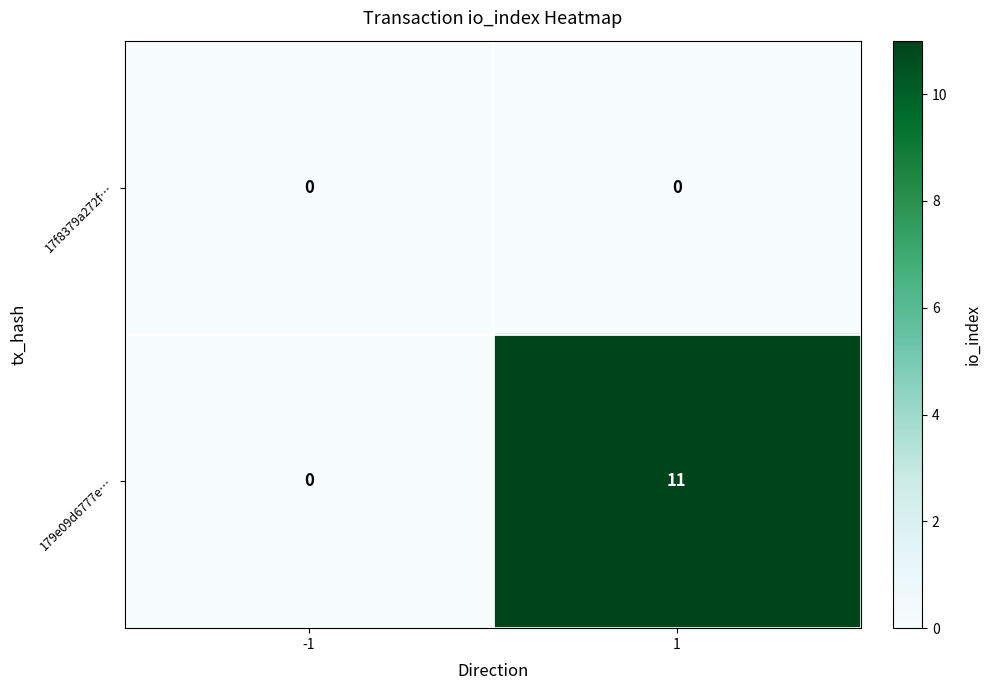

Which series has the widest spread of values?

179e09d6777e…